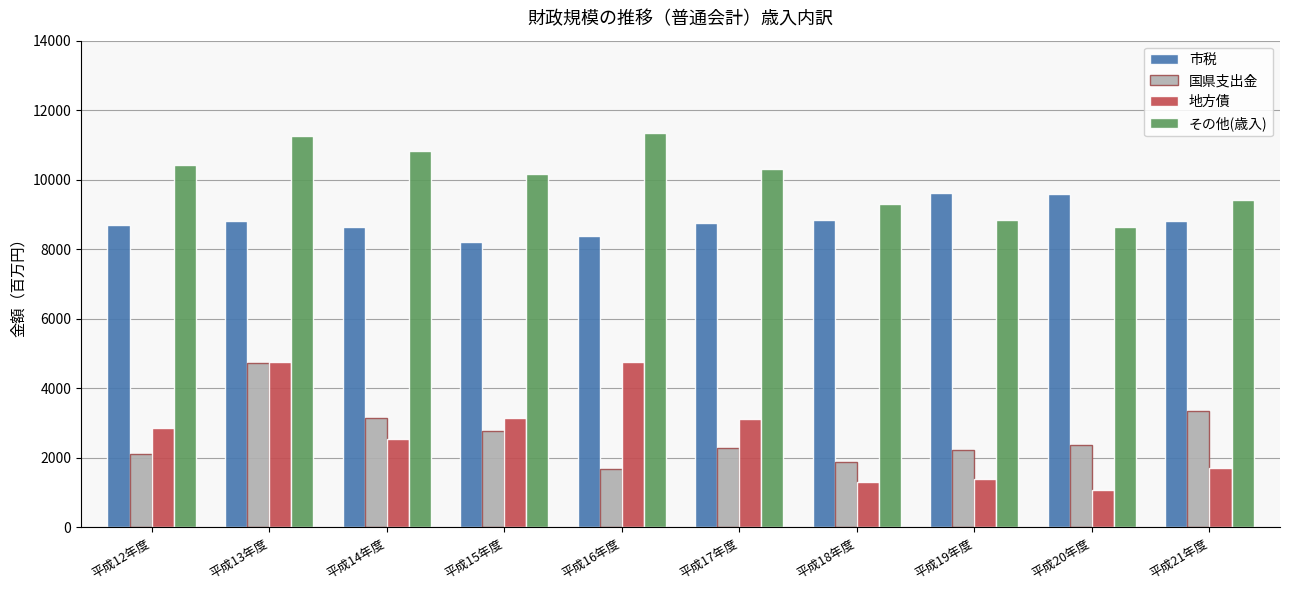

Is the value of その他(歳入) at 平成20年度 greater than the value of 国県支出金 at 平成17年度?

Yes